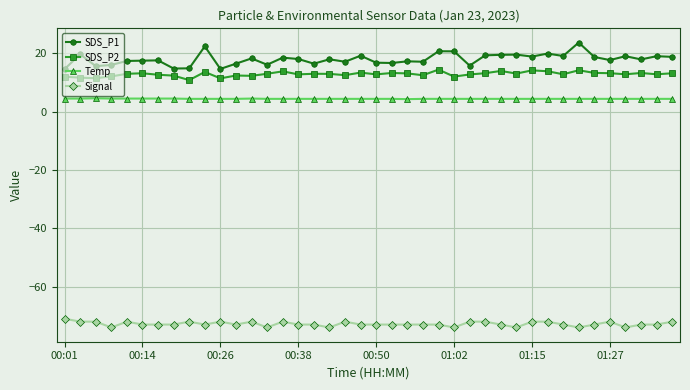

What is the difference between the second highest and minimum values in the Temp series?

0.2